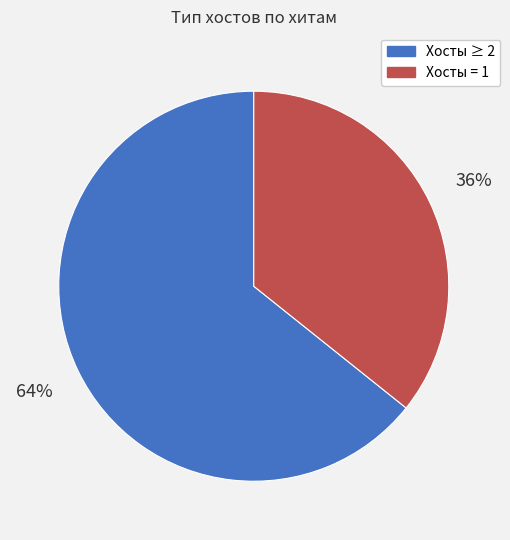

Does any single category account for the majority?

Yes